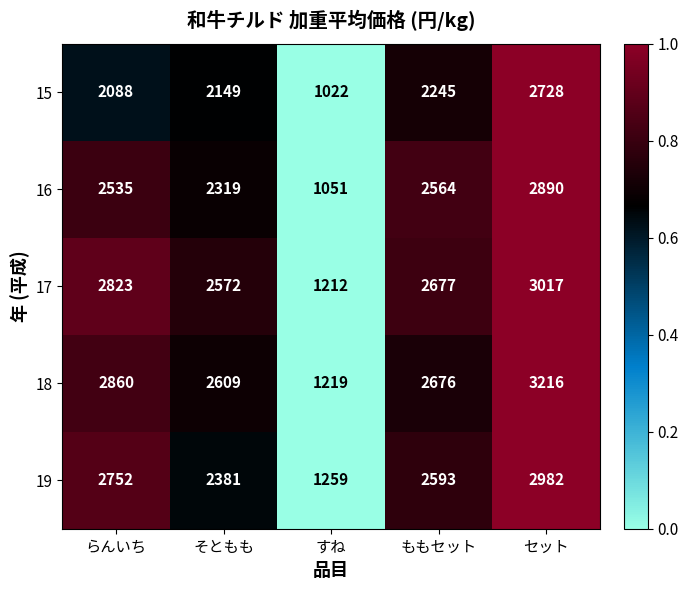

At which label does 18 reach its minimum?

すね